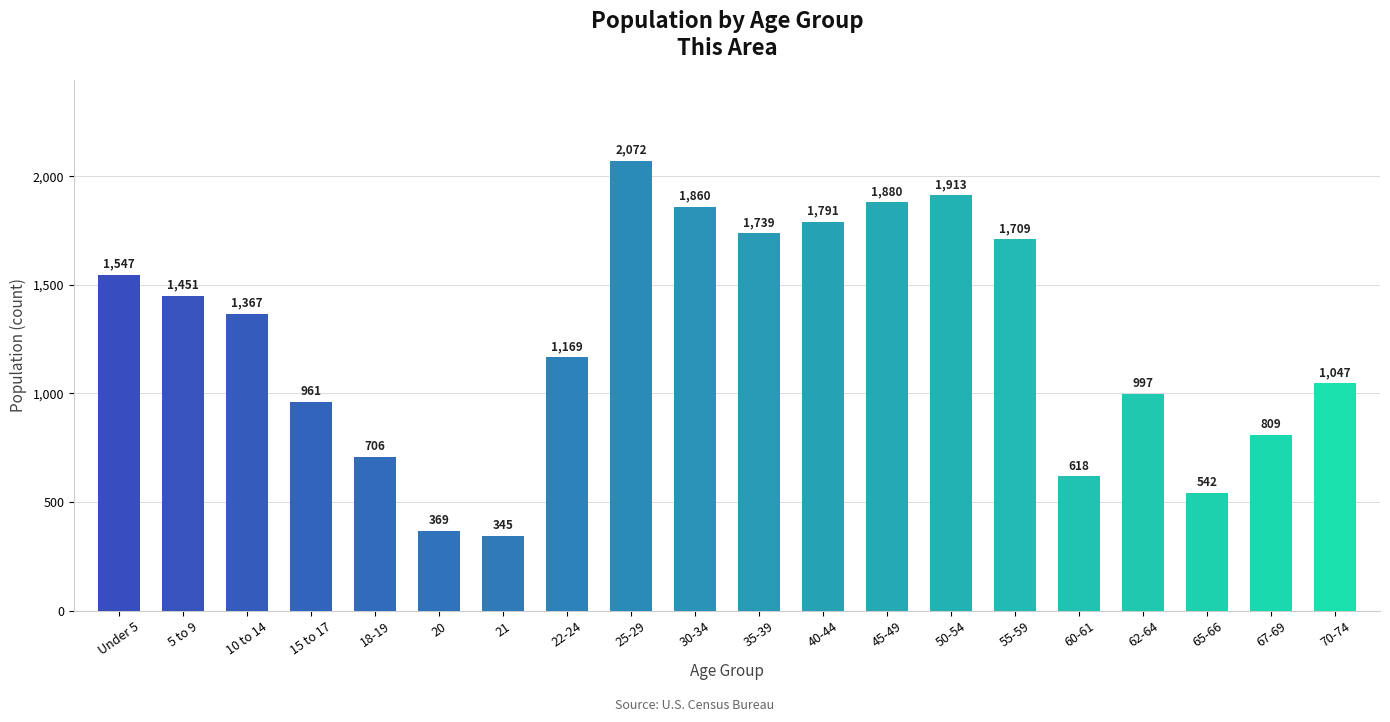

The chart shows a value of 1863 at 22-24. True or false?

False